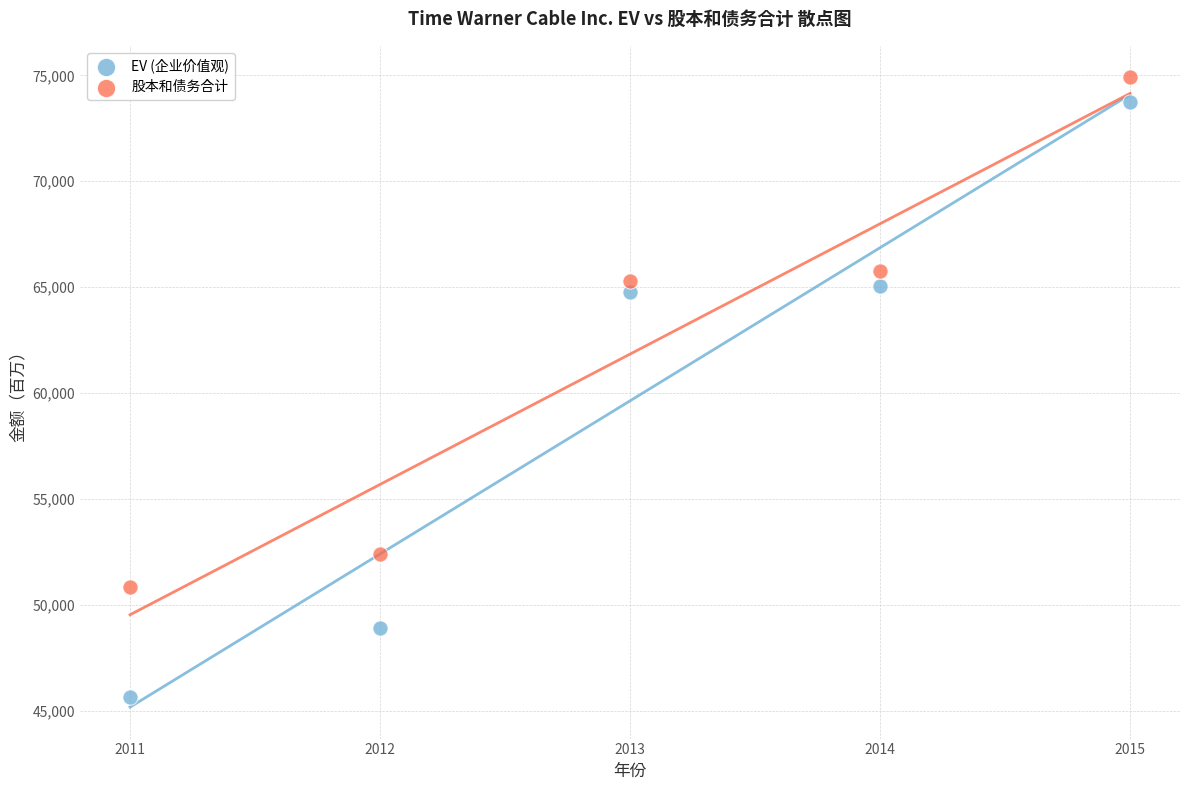

Which series contains the highest Y value?

股本和债务合计